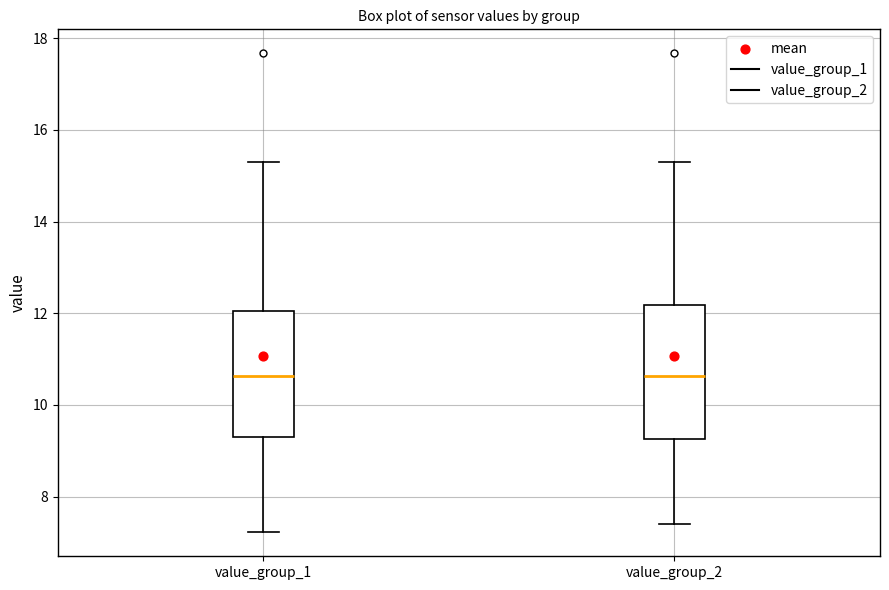

Reading left to right, transcribe this box plot: for each box, give where its median line is, the range the box spans, and where its two whiskers end, as read against the y-axis. The values are not printed on the chart, so give them approximately, as read against the axis.

value_group_1: median 10.6, box 9.2 to 12.0, whiskers 7.2 to 15.4
value_group_2: median 10.6, box 9.2 to 12.2, whiskers 7.4 to 15.4